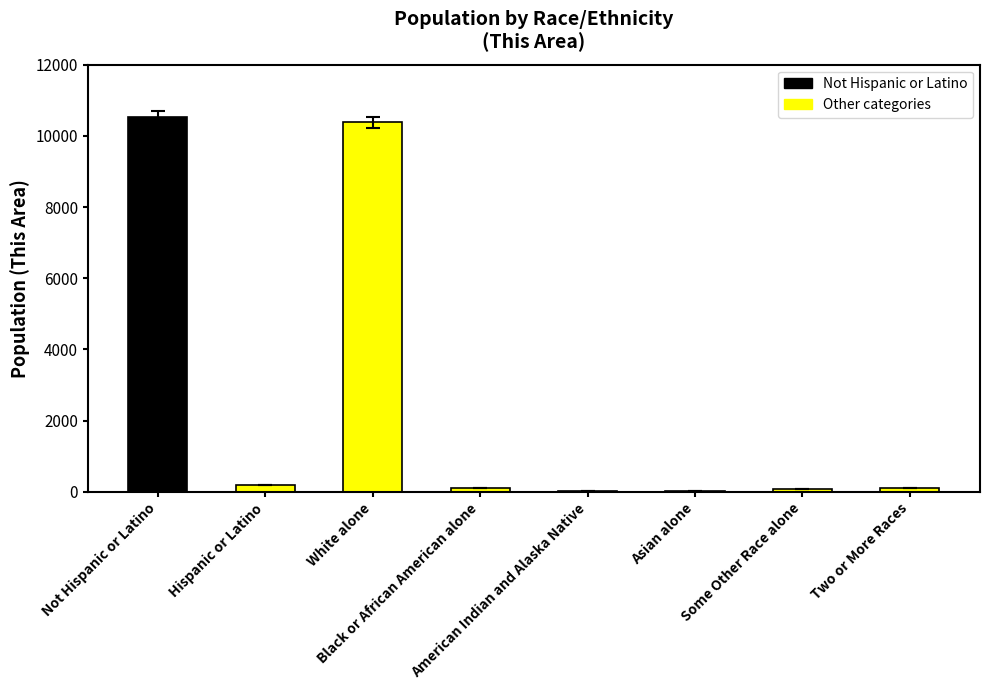

What is the difference between the values at Hispanic or Latino and Not Hispanic or Latino?

10342